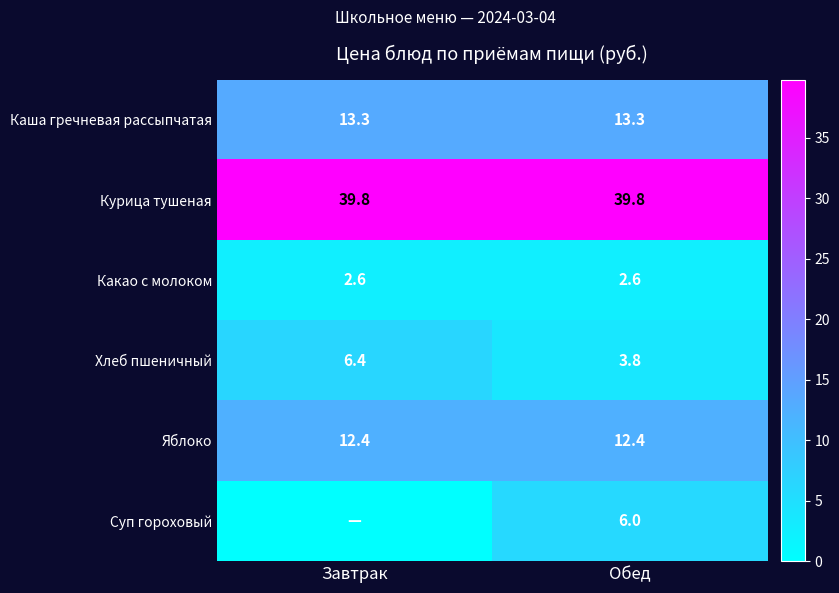

Is the value of Каша гречневая рассыпчатая at Обед greater than the value of Яблоко at Завтрак?

Yes